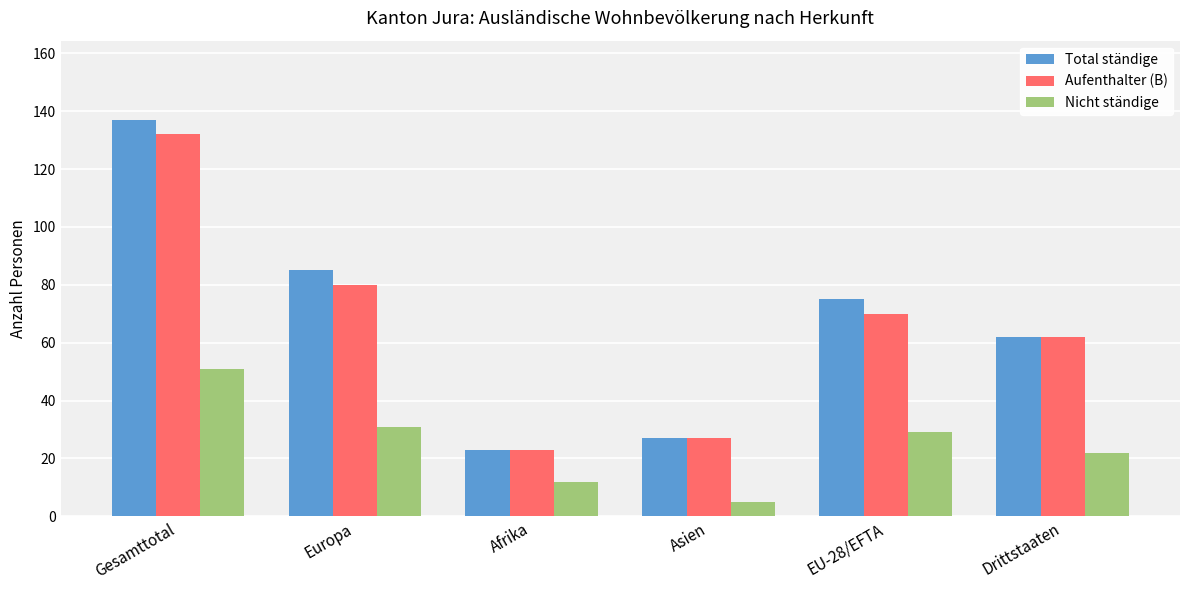

What position from the right is Drittstaaten?

1